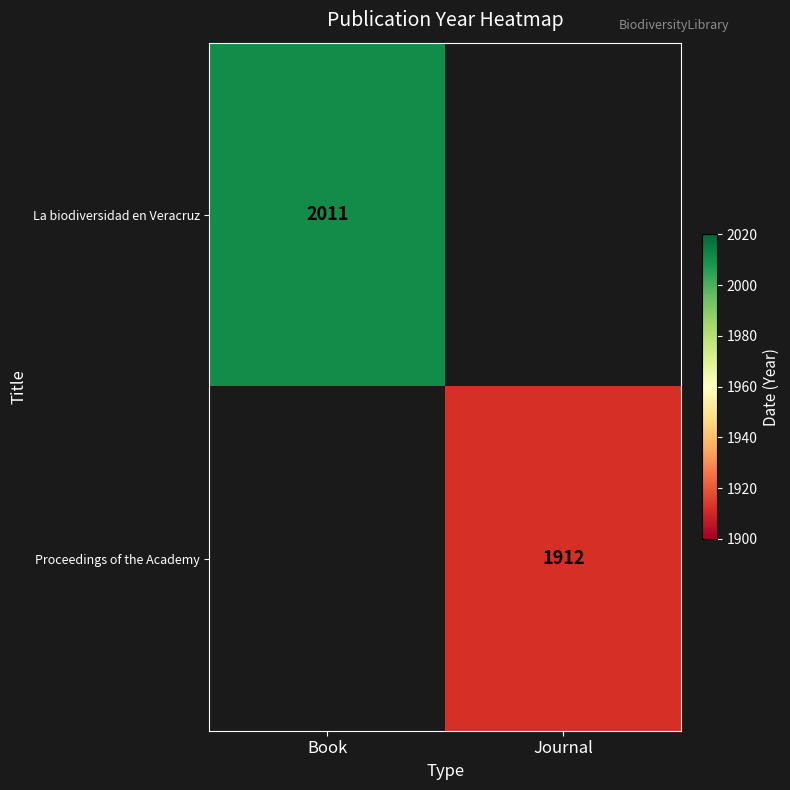

Is the value of Proceedings of the Academy at Journal greater than the value of La biodiversidad en Veracruz at Book?

No